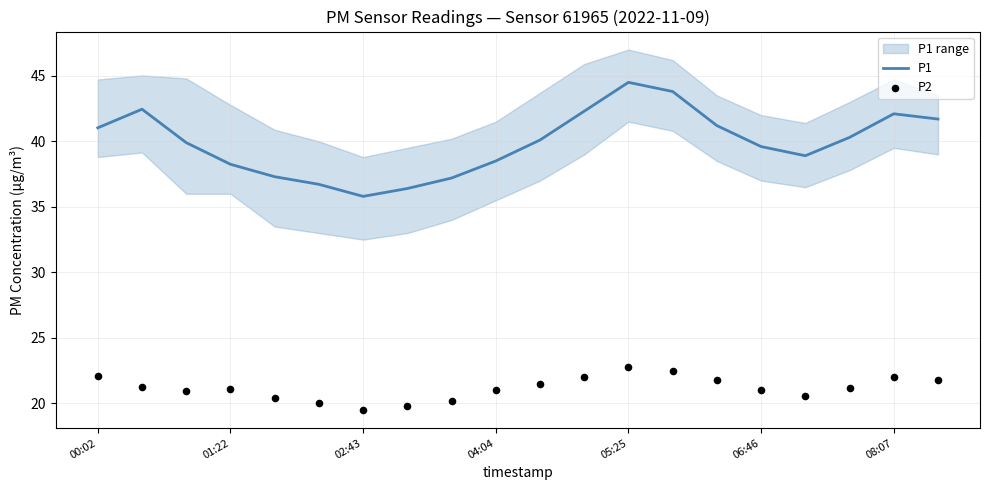

Which series contains the lowest Y value?

P2